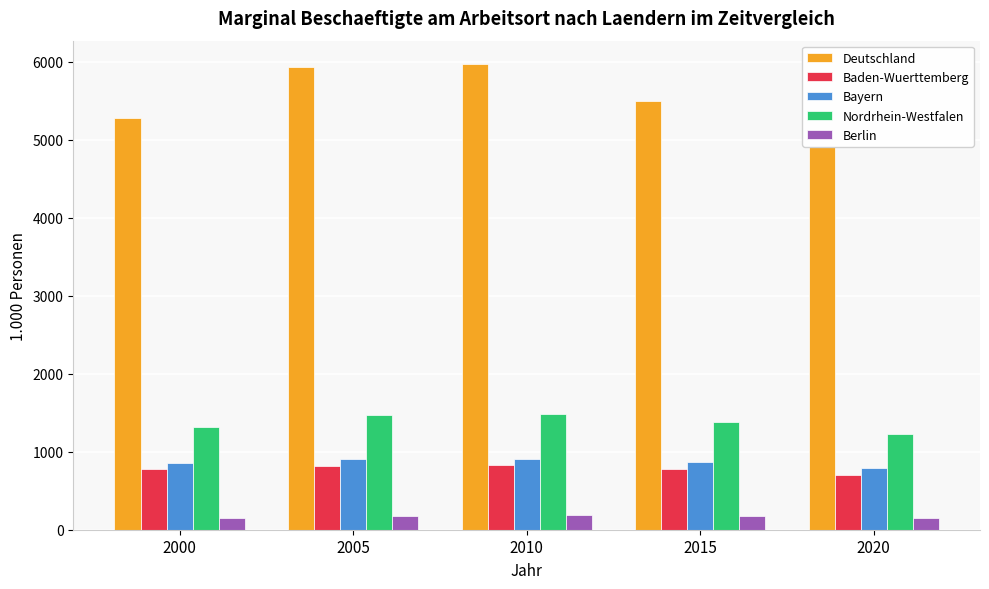

How many data points in Baden-Wuerttemberg are above 782?

3